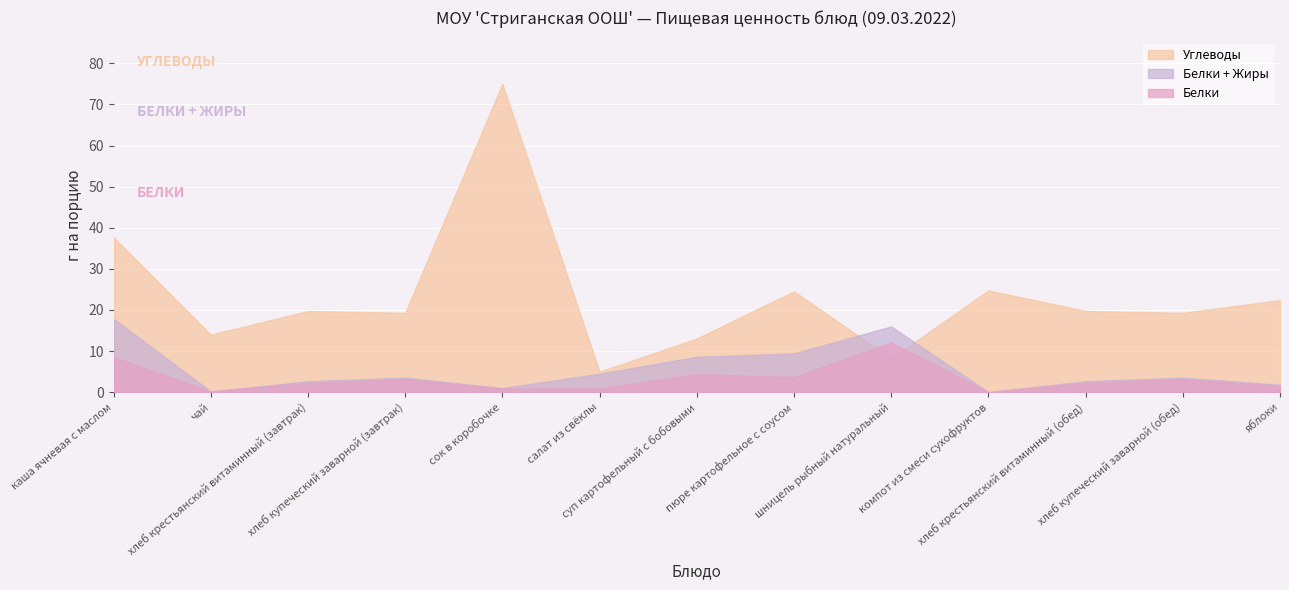

Which series has the largest range (max minus min)?

Углеводы